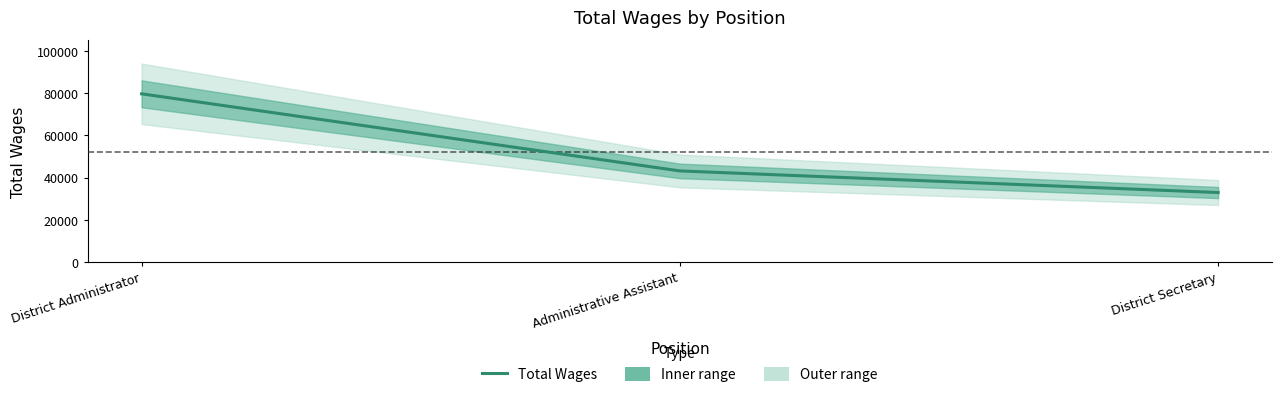

Reading left to right, what are all the values shown in this chart?

79616	43132	32901